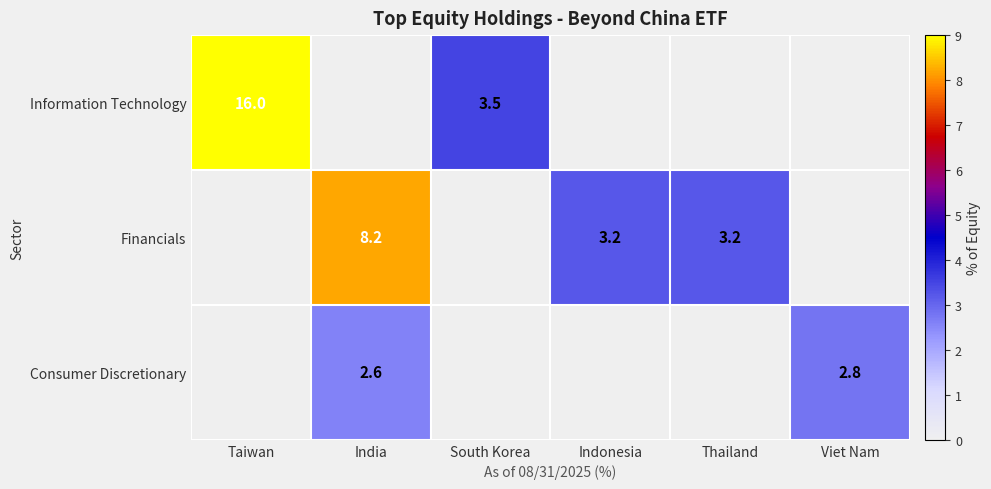

The Consumer Discretionary series shows 2.8 at Viet Nam. True or false?

True